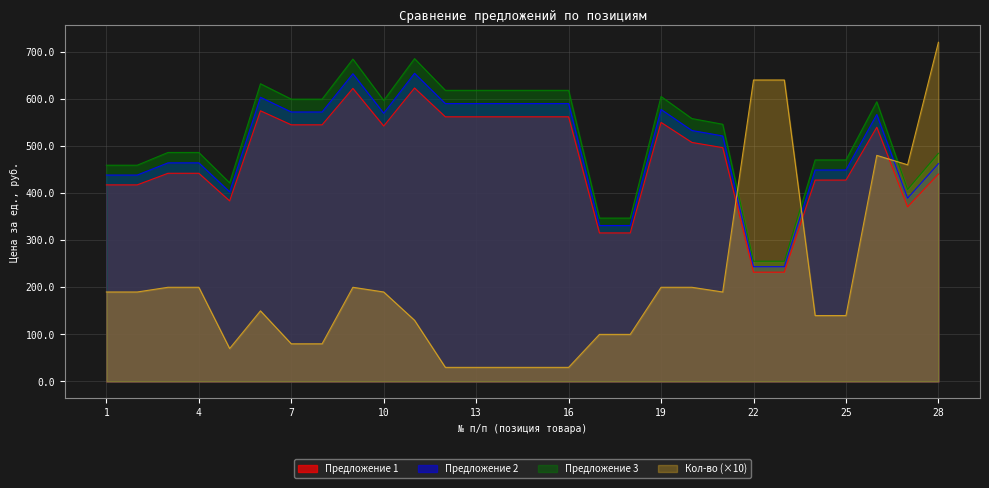

How many intersections are there between Кол-во and Предложение 1?

3